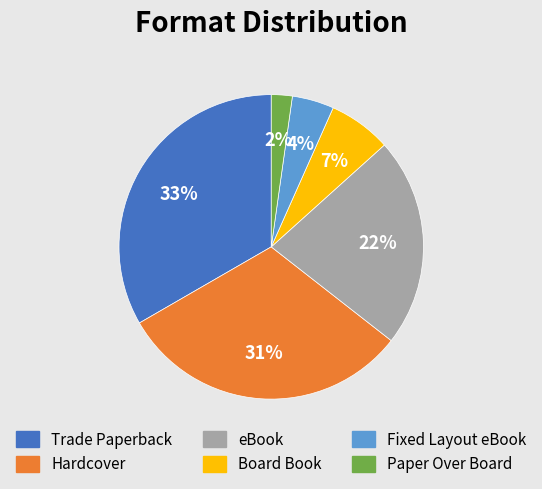

Between Hardcover and Paper Over Board, which is larger?

Hardcover